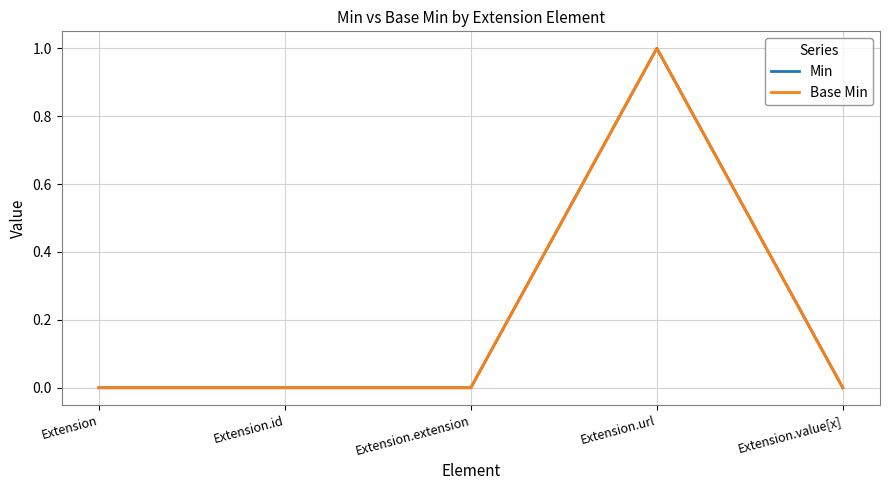

Does the chart have visible grid lines?

Yes